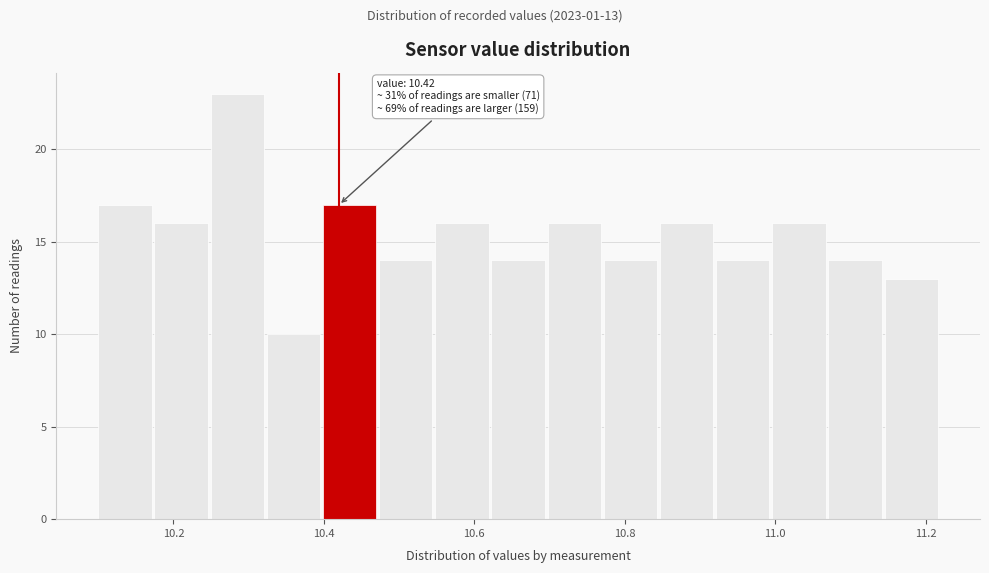

Around what value on the x-axis is the tallest bar? Give the approximate position of its centre, as read against the axis.

10.28